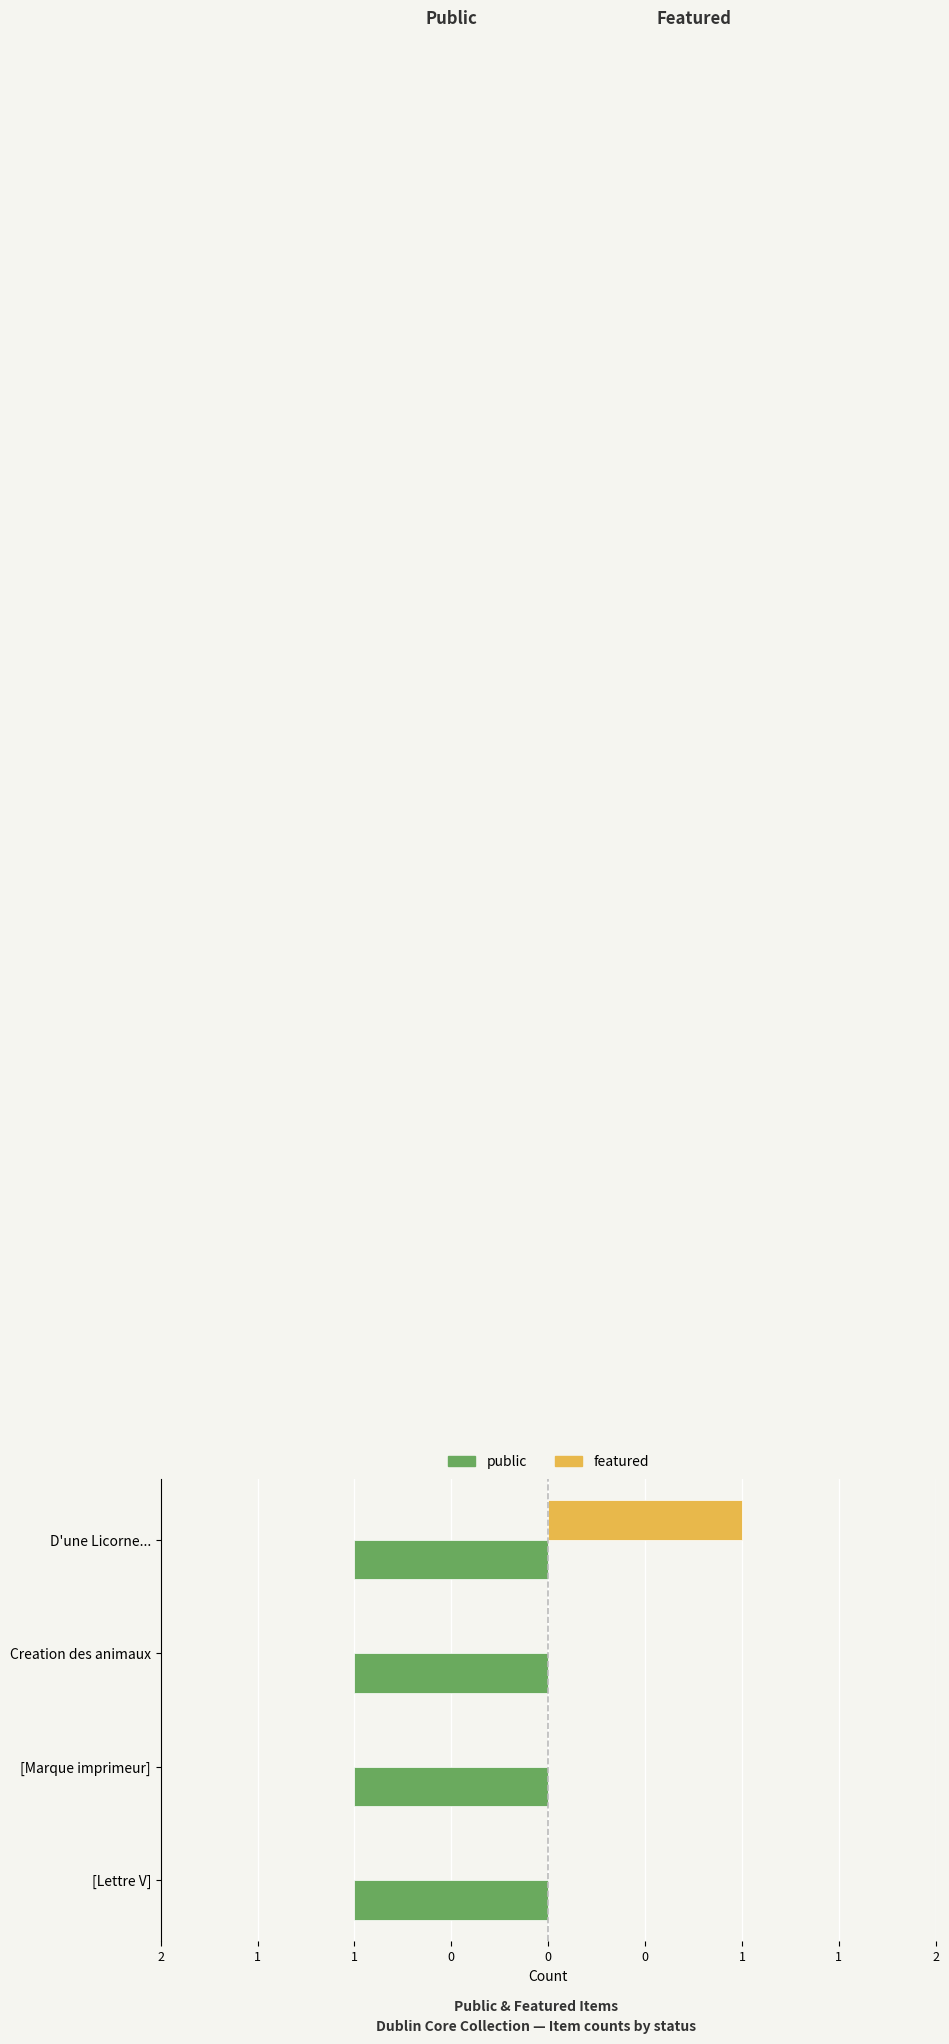

What are all the series names shown in the legend?

public, featured